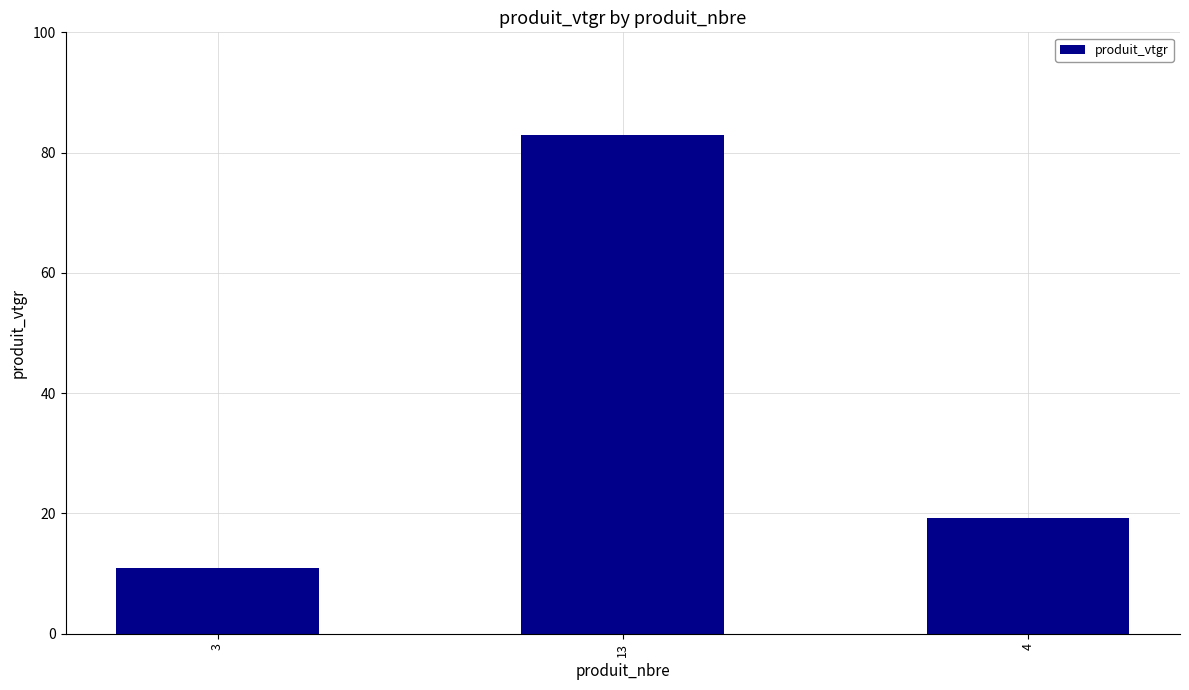

What is the difference between the values at 3 and 4?

8.4